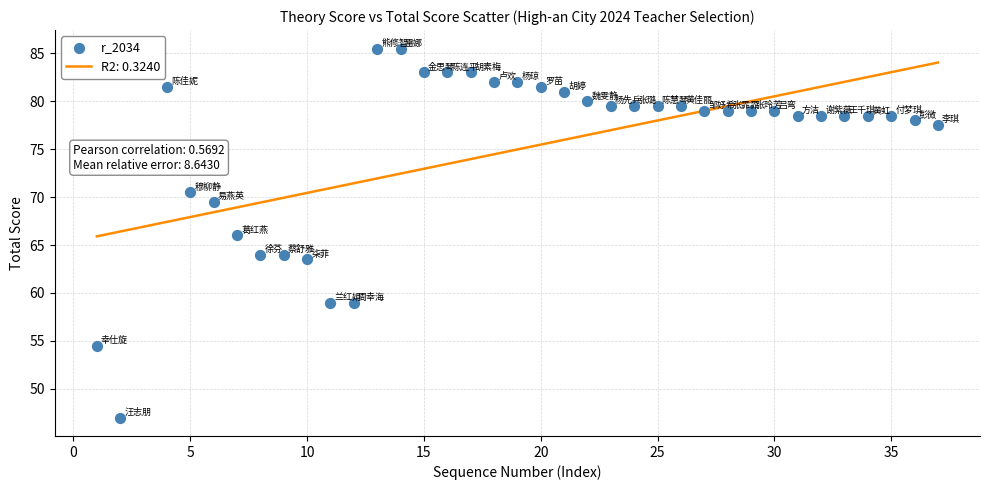

What is the range of X values (max minus min)?

36.0